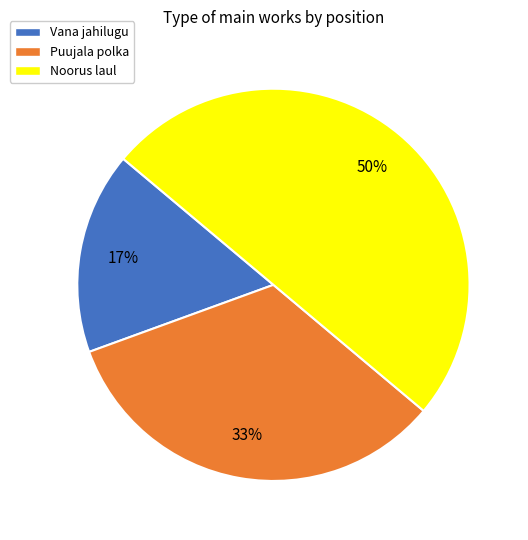

Between Noorus laul and Vana jahilugu, which is larger?

Noorus laul